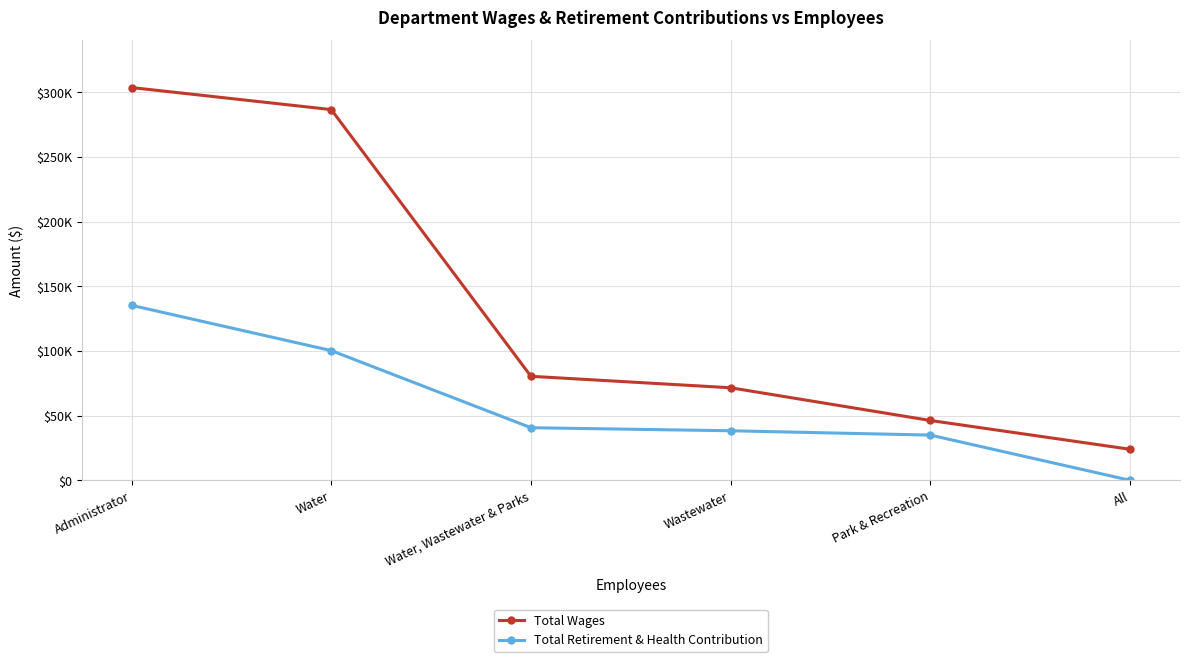

Reading left to right, extract all data points from this chart.

Total Wages: Administrator=303661	Water=286617	Water, Wastewater & Parks=80422	Wastewater=71556	Park & Recreation=46262	All=24000
Total Retirement & Health Contribution: Administrator=135293	Water=100288	Water, Wastewater & Parks=40679	Wastewater=38318	Park & Recreation=34966	All=0